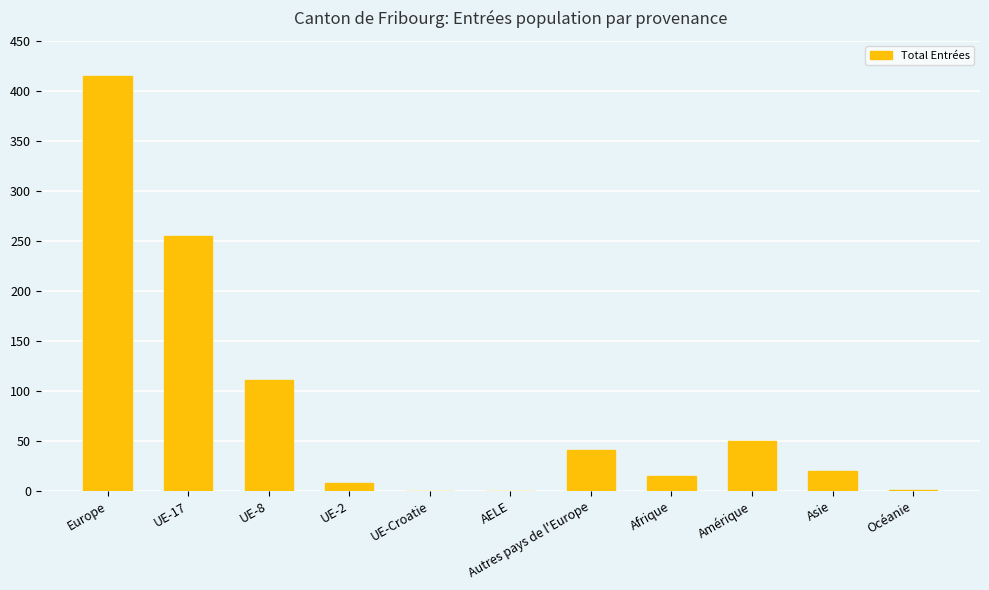

True or false: the data shows 255 at UE-17.

True